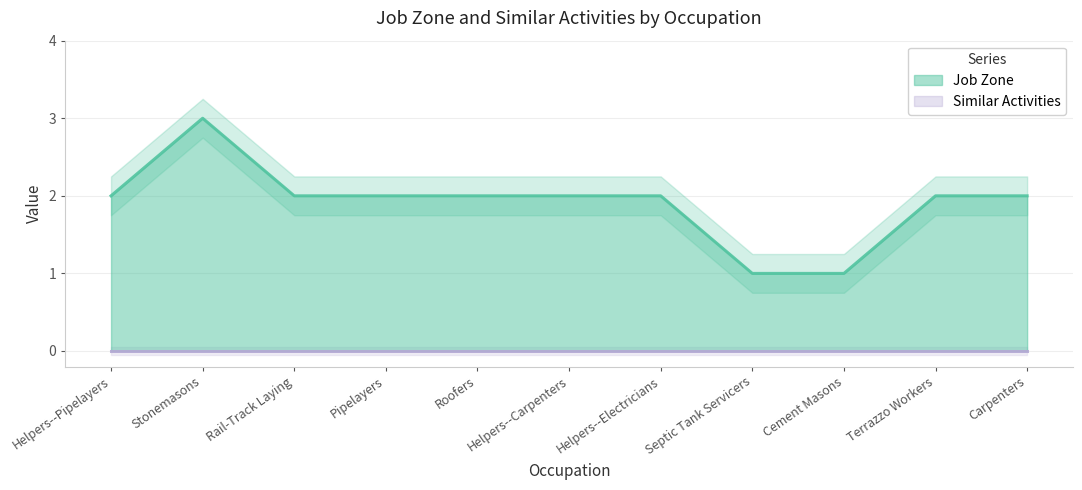

Reading left to right, what are all the values shown in this chart?

2	3	2	2	2	2	2	1	1	2	2